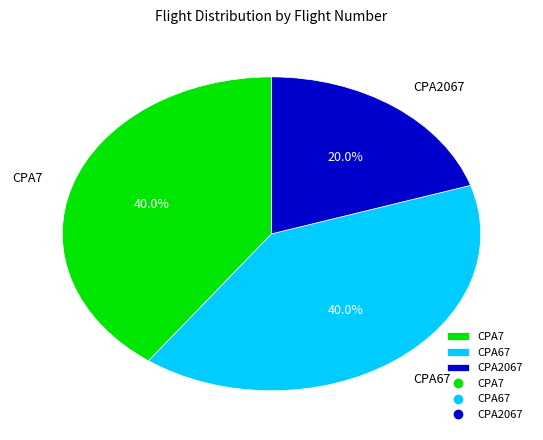

To the nearest percent, what is the combined percentage of CPA2067 and CPA67?

60%